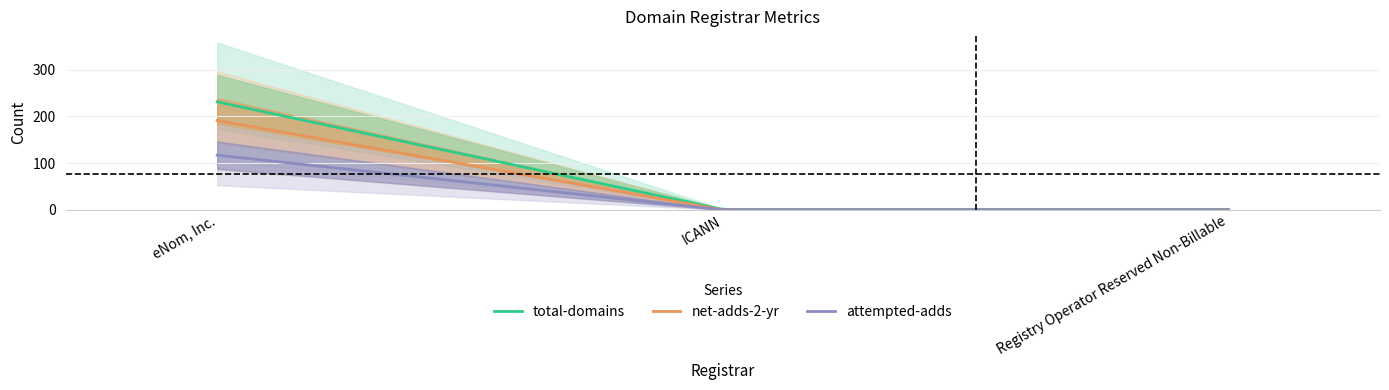

What is the maximum value for attempted-adds?

117.0